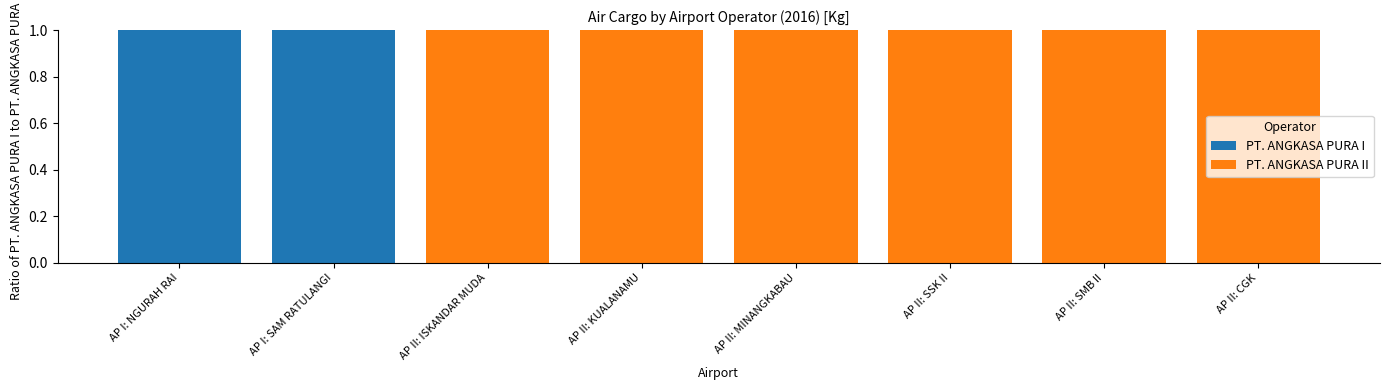

What is the total value across all series at AP II: ISKANDAR MUDA?

1